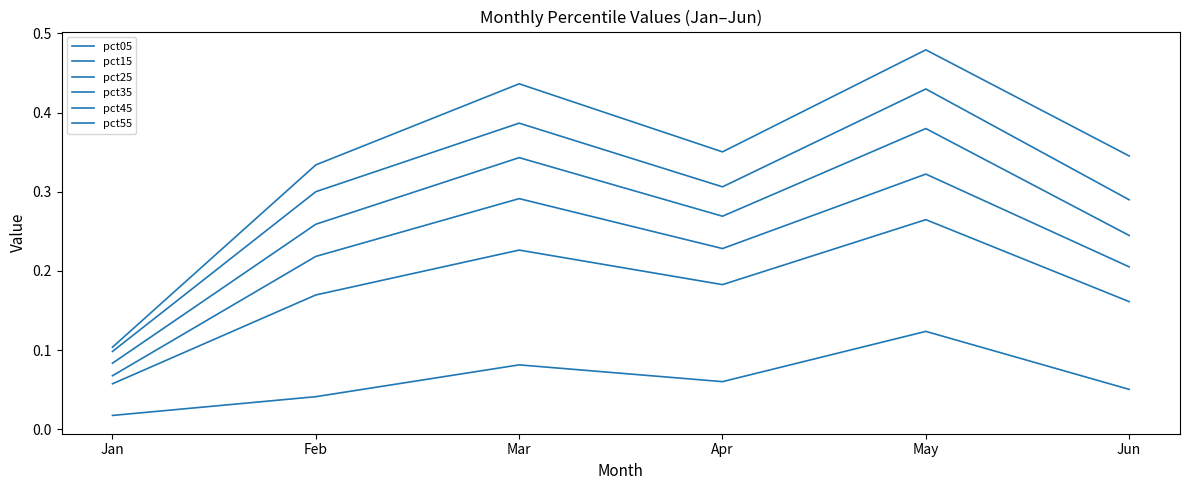

True or false: pct05 and pct15 intersect in this chart.

False